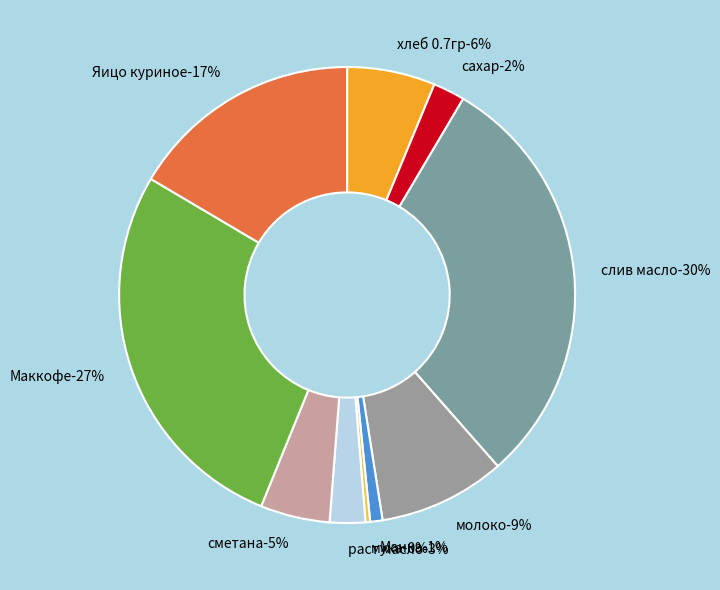

What is the total percentage of молоко and мука?

9.3%